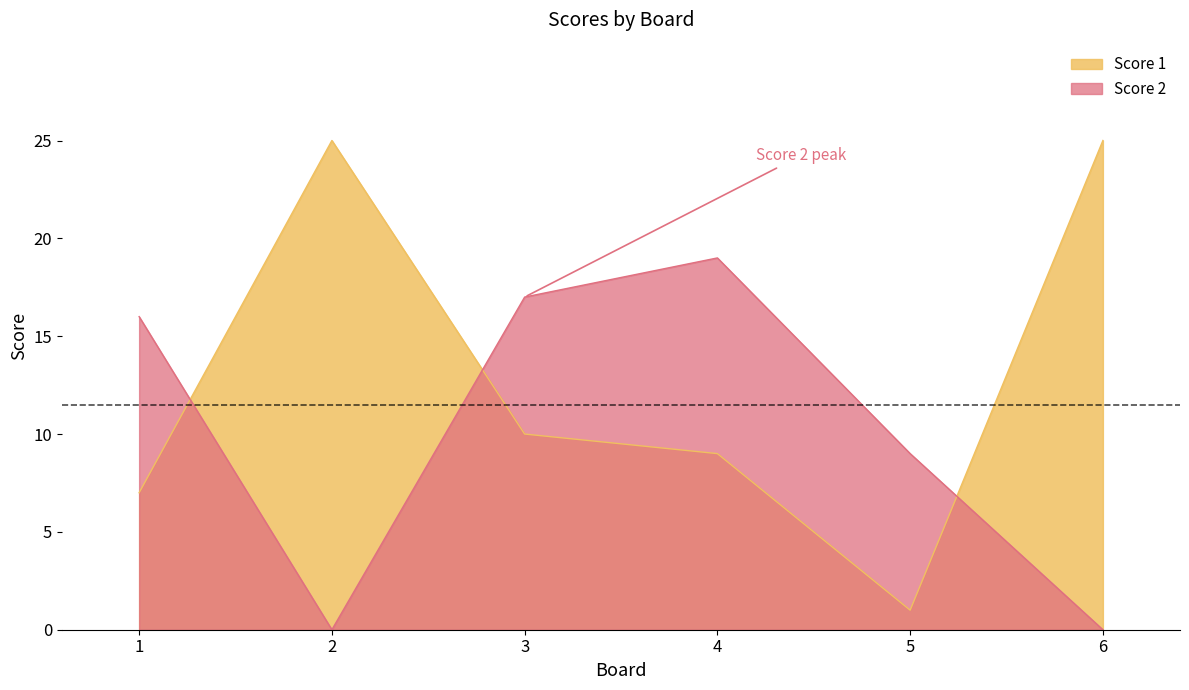

Rank the series by their average value, from highest to lowest.

Score 1, Score 2